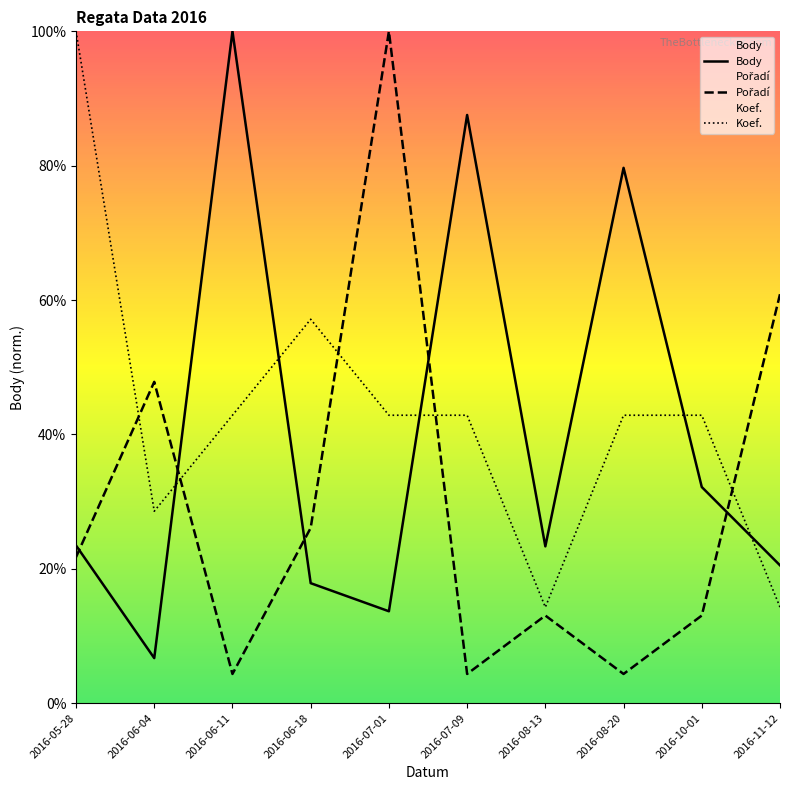

What is the approximate value of Pořadí at 2016-06-04?

47.8